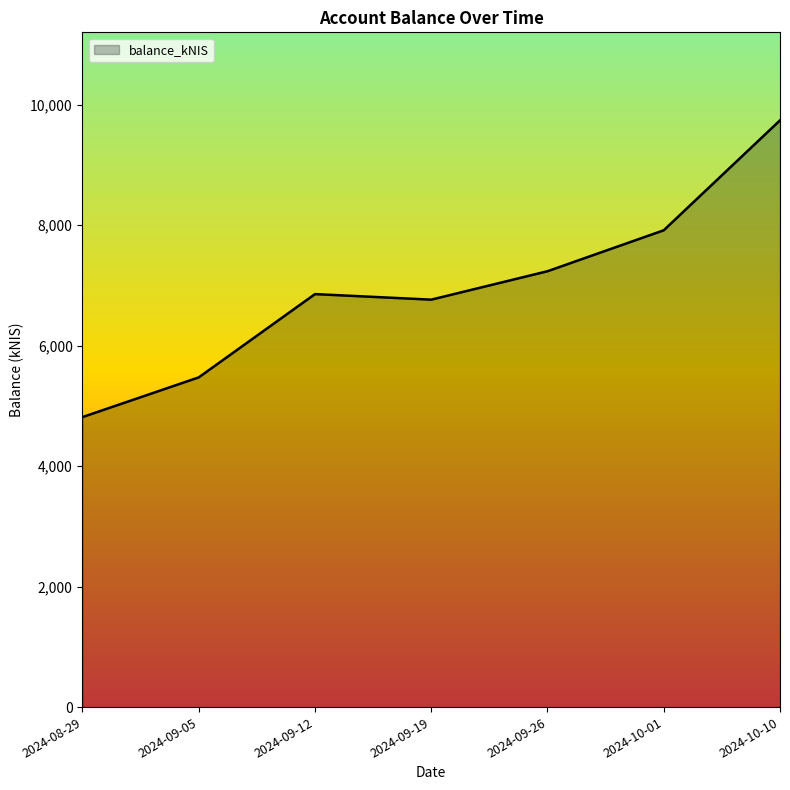

Does the chart display data point markers on the line(s)?

No